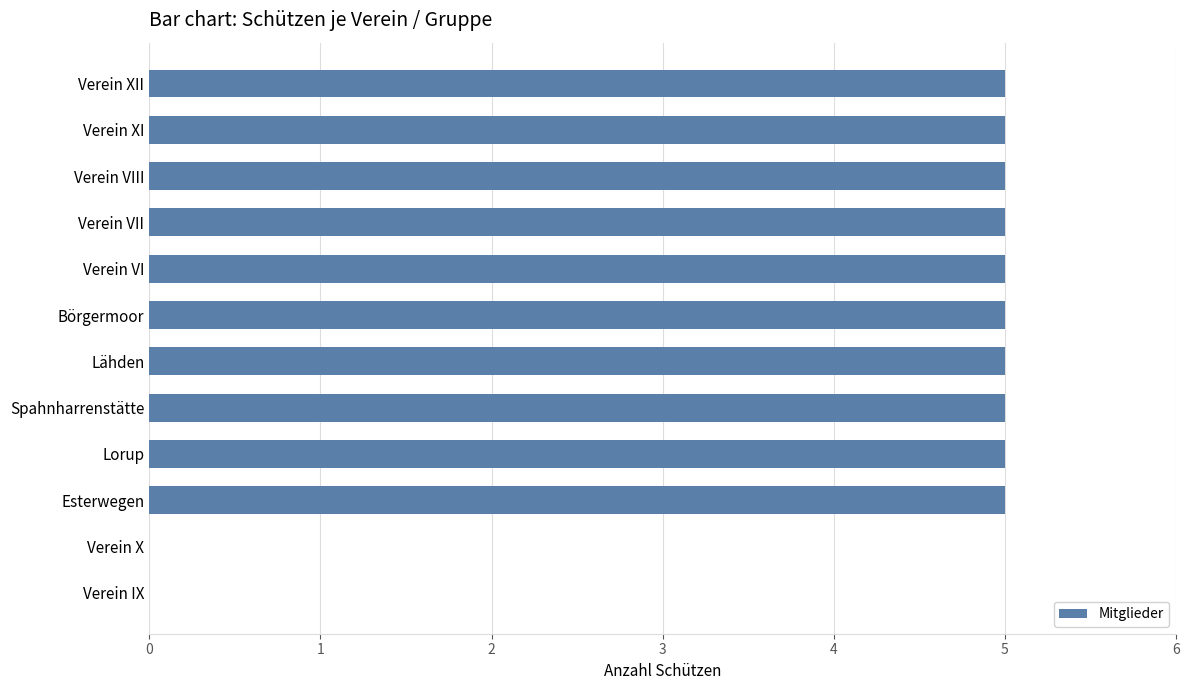

What is the sum of all values?

50